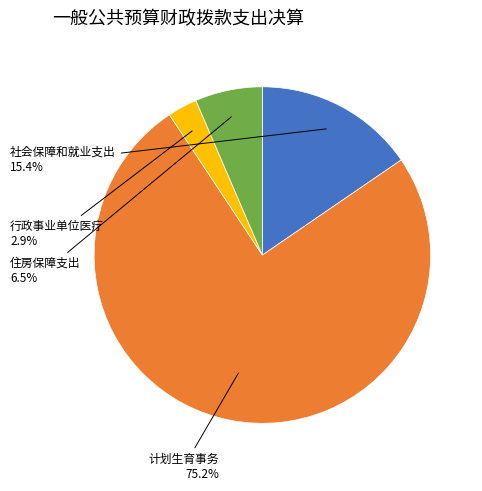

Is there any slice that represents more than half of the pie?

Yes